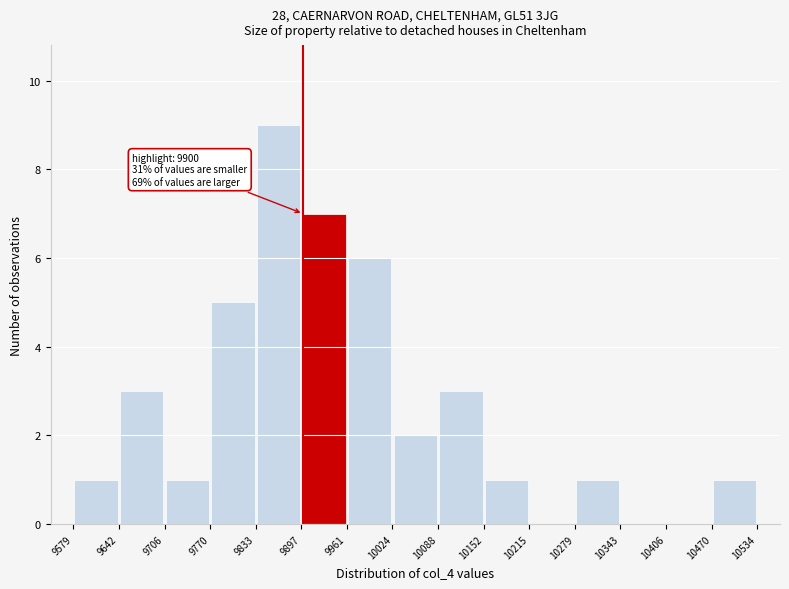

Which range on the x-axis has the tallest bar?

9833 to 9897